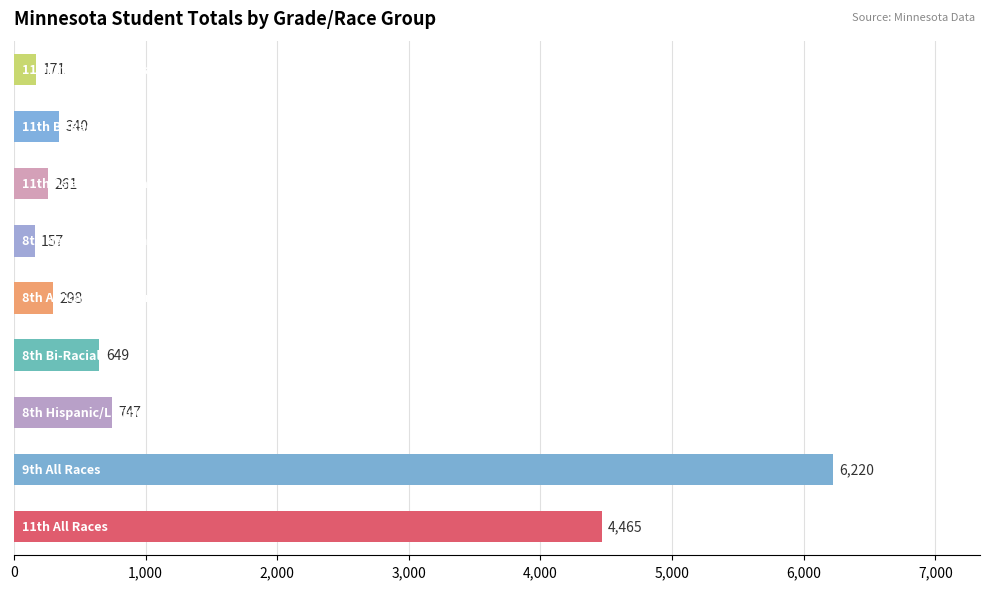

What is the difference between the maximum and minimum values?

6063